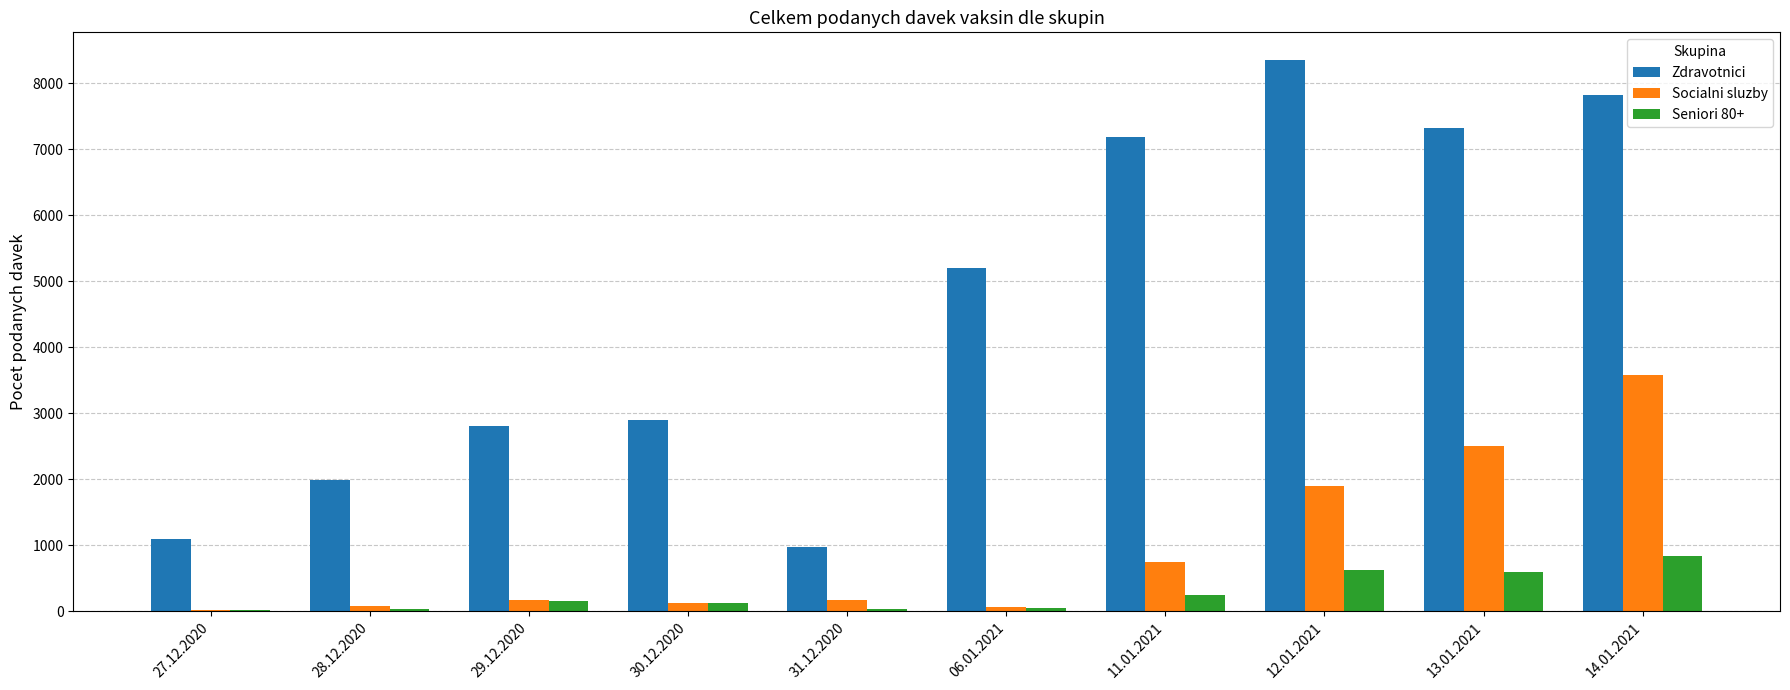

The value of Seniori 80+ at 14.01.2021 is 829. True or false?

True